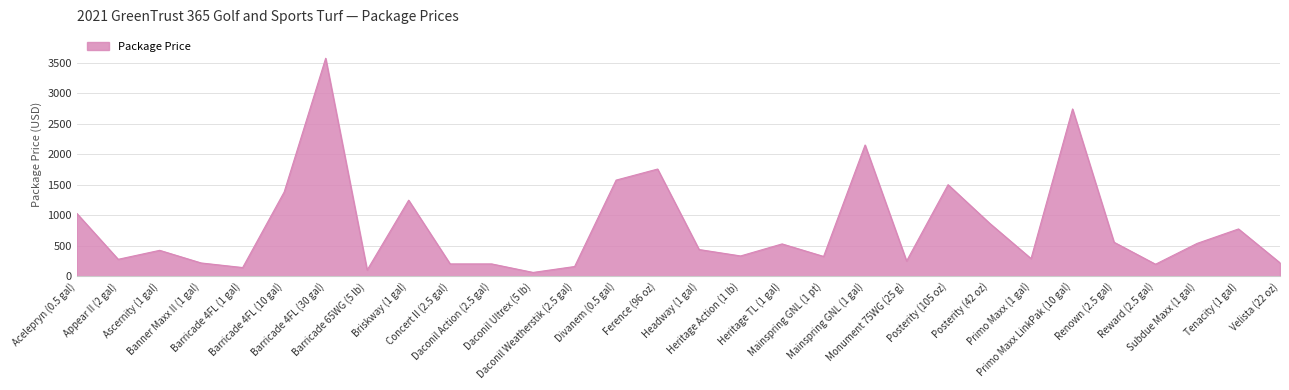

What is the difference between the second highest and second lowest values?

2637.5